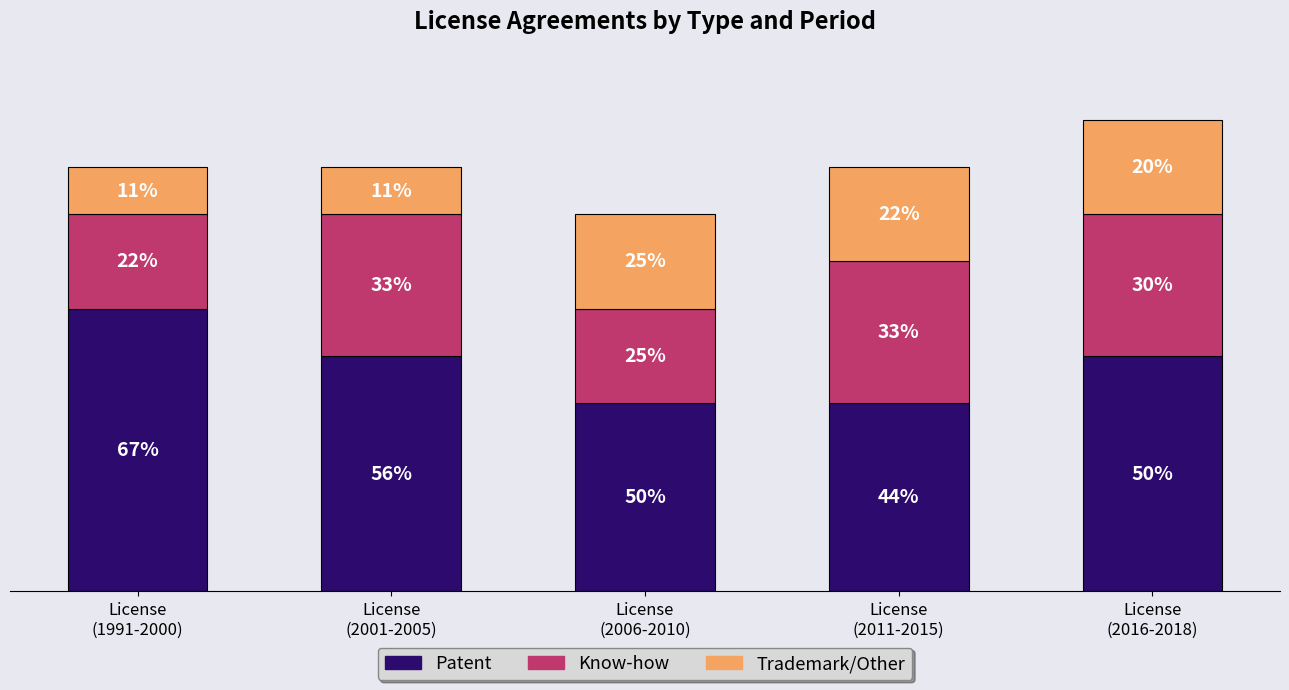

Does the chart contain stacked bars?

Yes